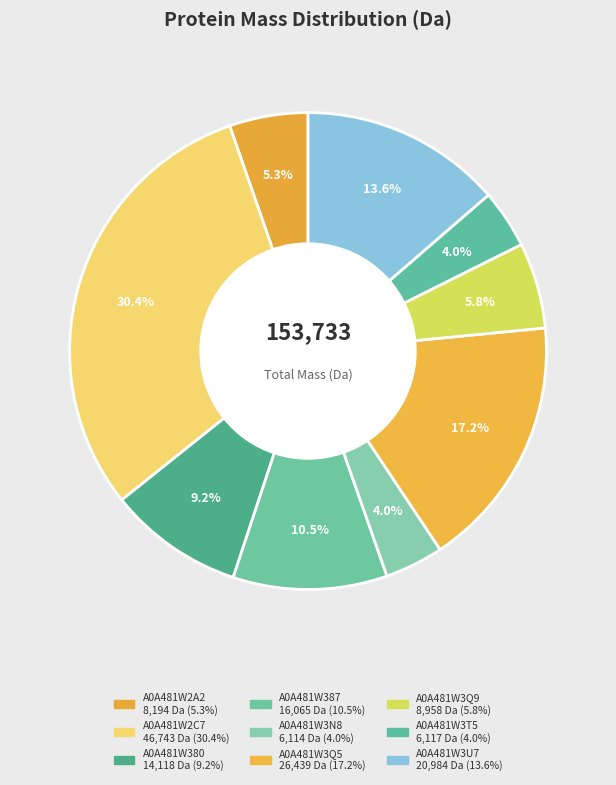

How many segments does this pie chart have?

9